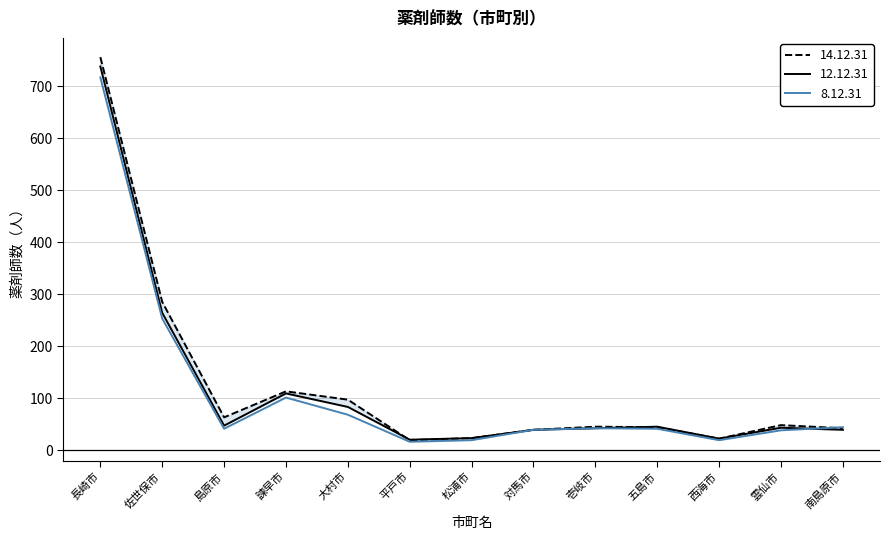

At which label is 14.12.31 closest to 387?

佐世保市